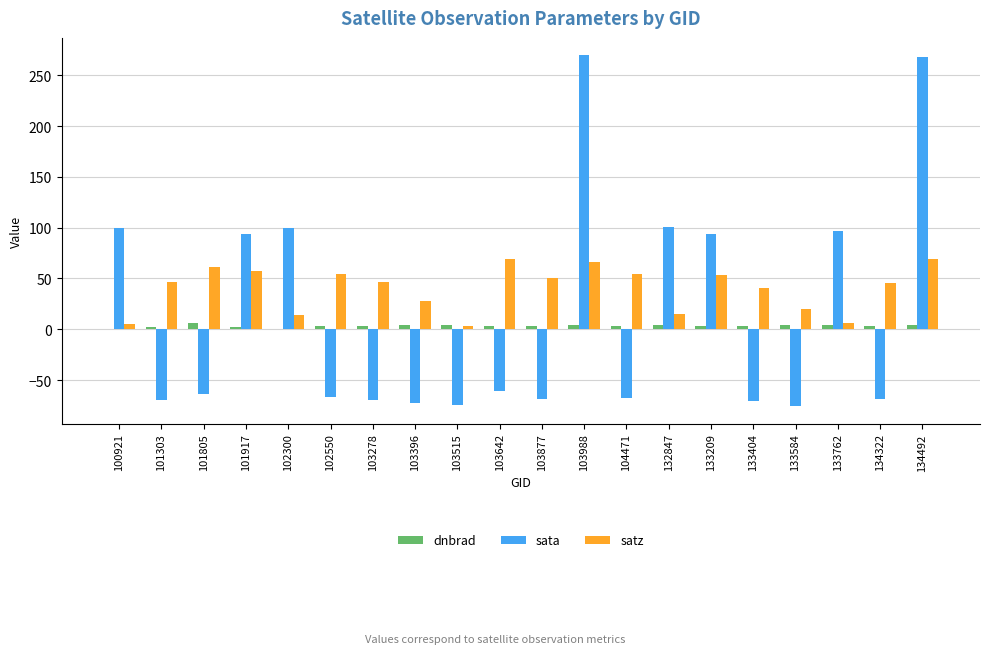

What is the sum of all sata values?

292.9